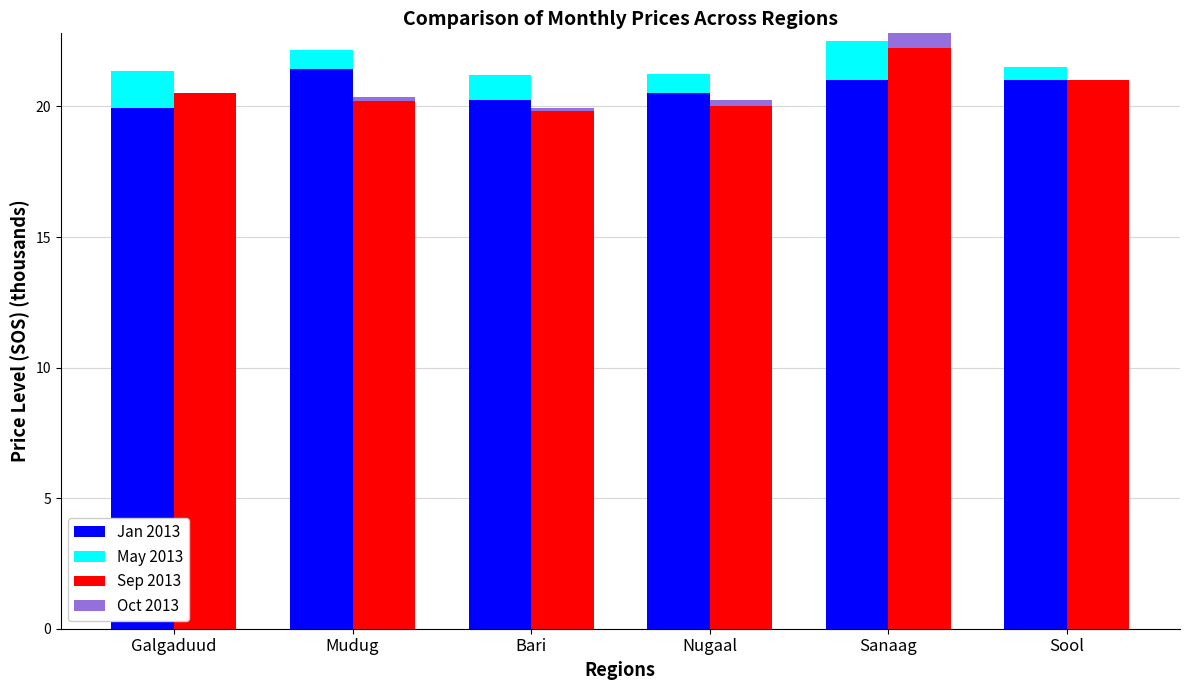

Which series changed the most between Mudug and Sanaag?

Sep 2013